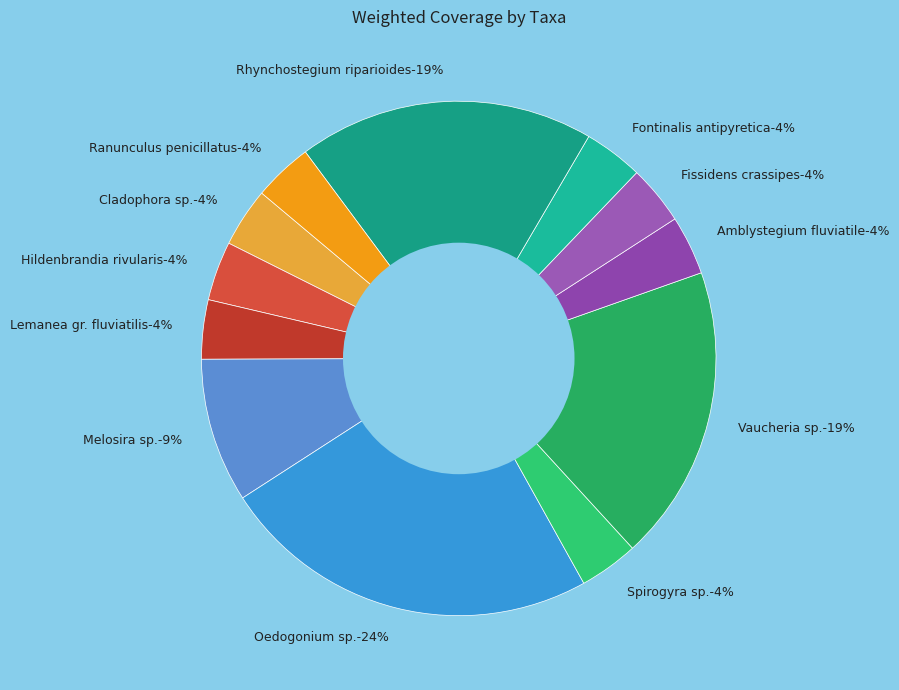

Is there a majority slice in this chart?

No